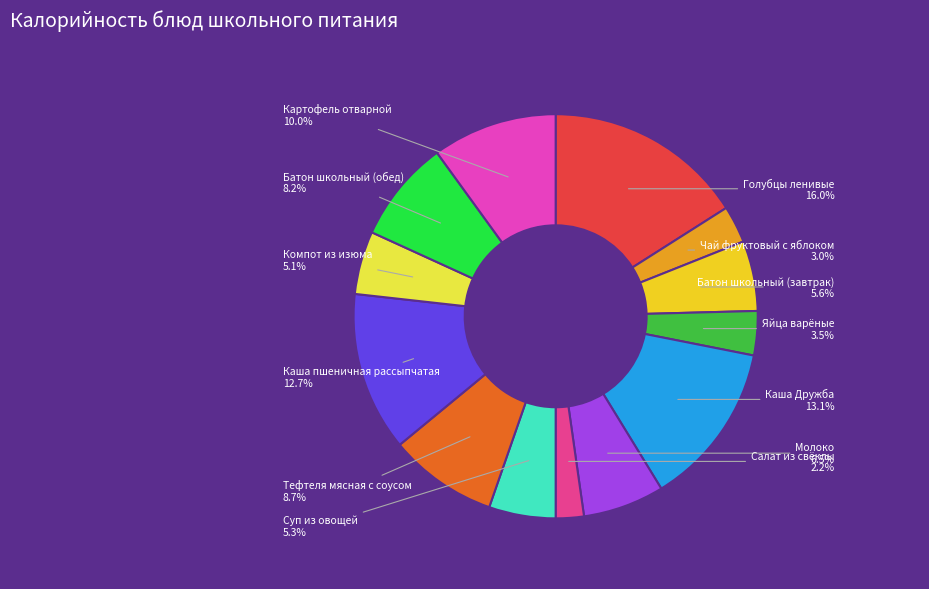

Between Яйца варёные and Салат из свёклы, which is larger?

Яйца варёные